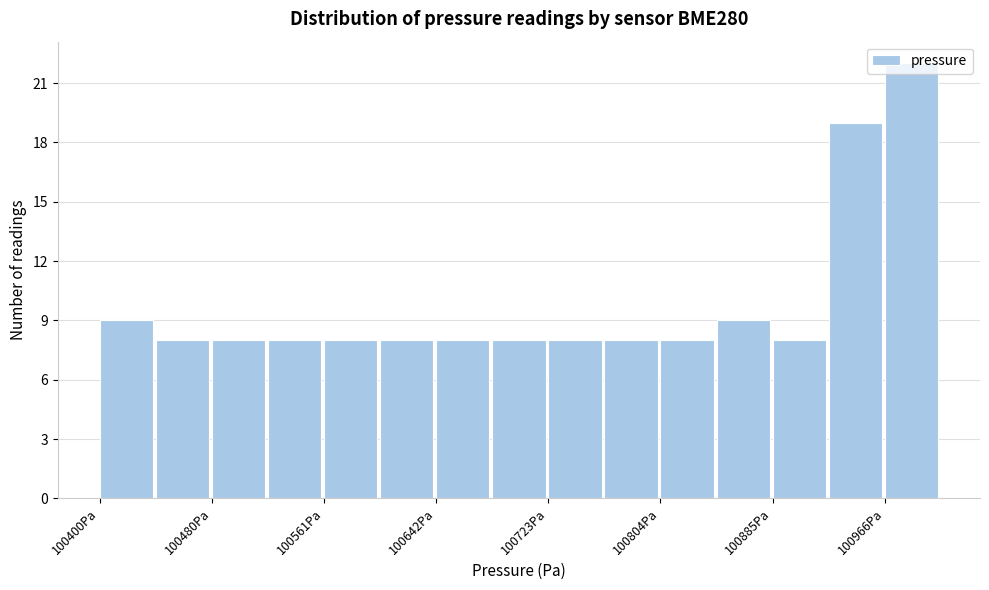

Reading left to right, list every bar in this chart as the range it spans on the x-axis followed by its height. Neither the bar edges nor the heights are printed on the chart, so give them approximately, as read against the axes.

100400 to 100440: 9
100440 to 100480: 8
100480 to 100520: 8
100520 to 100560: 8
100560 to 100600: 8
100600 to 100640: 8
100640 to 100680: 8
100680 to 100720: 8
100720 to 100760: 8
100760 to 100800: 8
100800 to 100840: 8
100840 to 100890: 9
100890 to 100930: 8
100930 to 100970: 19
100970 to 101010: 22